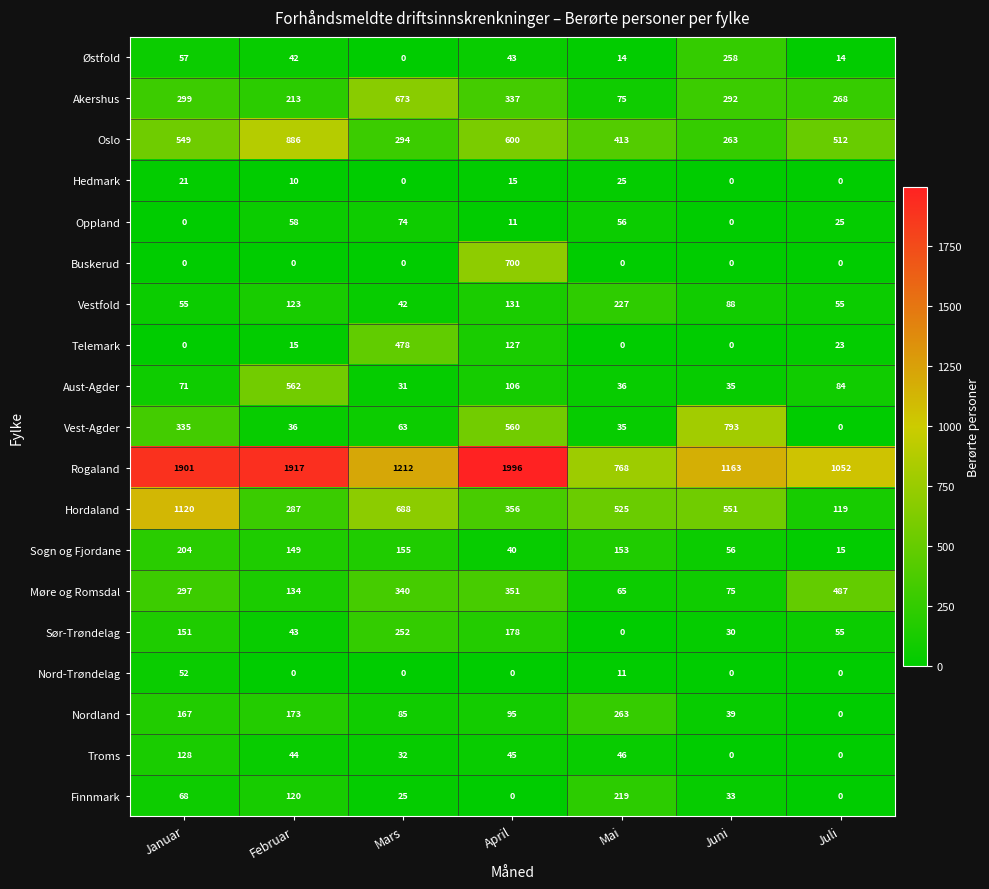

The Østfold series shows 14 at Juli. True or false?

True